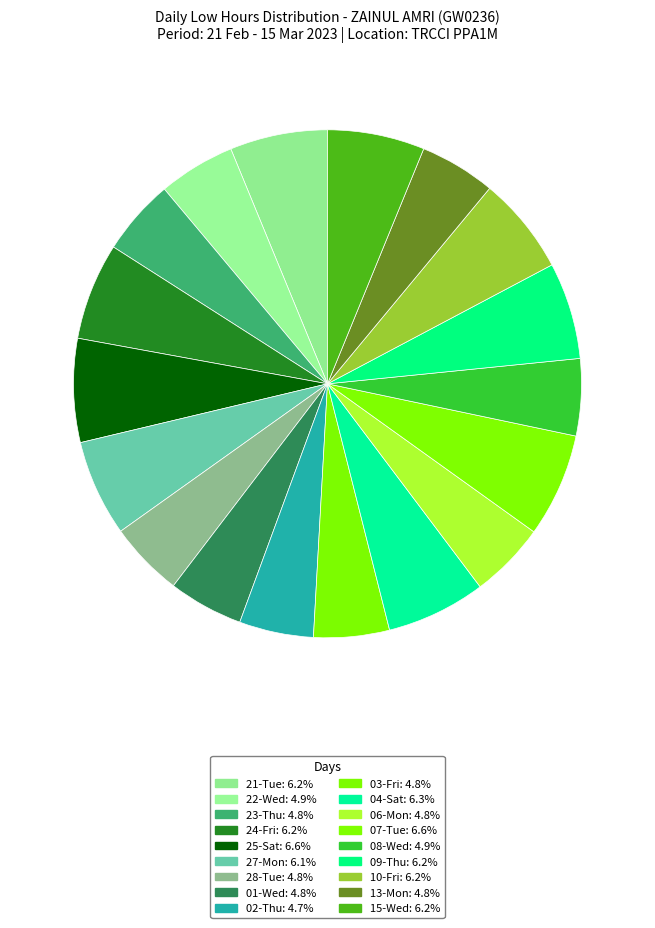

The 24-Fri slice represents 16% of the pie. True or false?

False